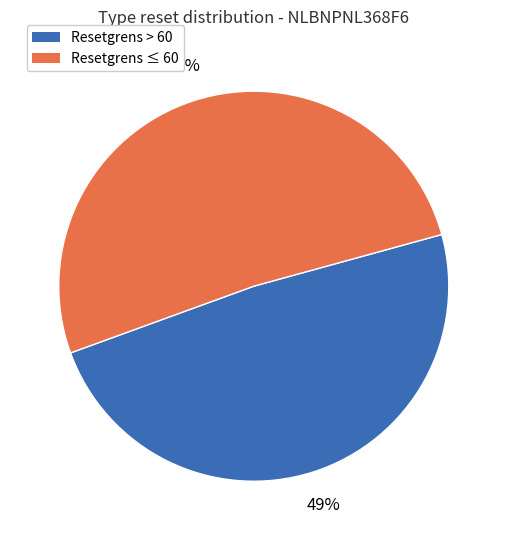

To the nearest percent, what is the average slice percentage?

50%